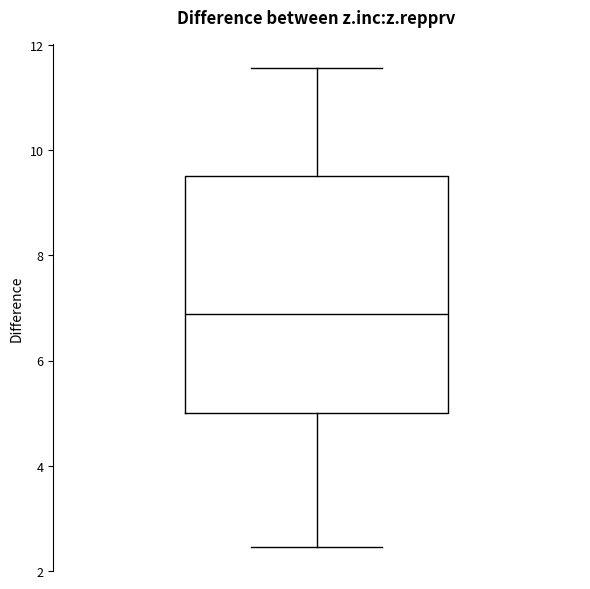

Read this box plot against the y-axis: the position of the median line, the range covered by the box, and the ends of both whiskers. The values are not printed on the chart, so give them approximately, as read against the axis.

median 6.8, box 5.0 to 9.6, whiskers 2.4 to 11.6